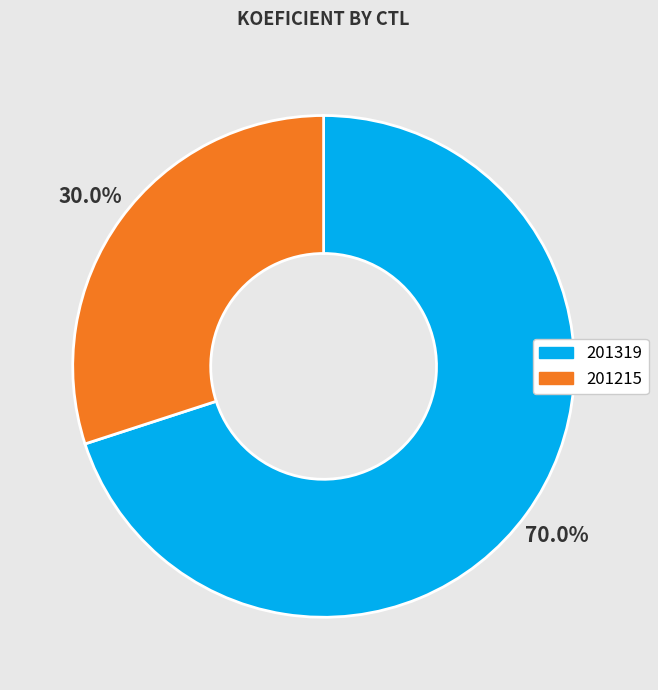

To the nearest percent, what percentage of the pie is 201215?

30%